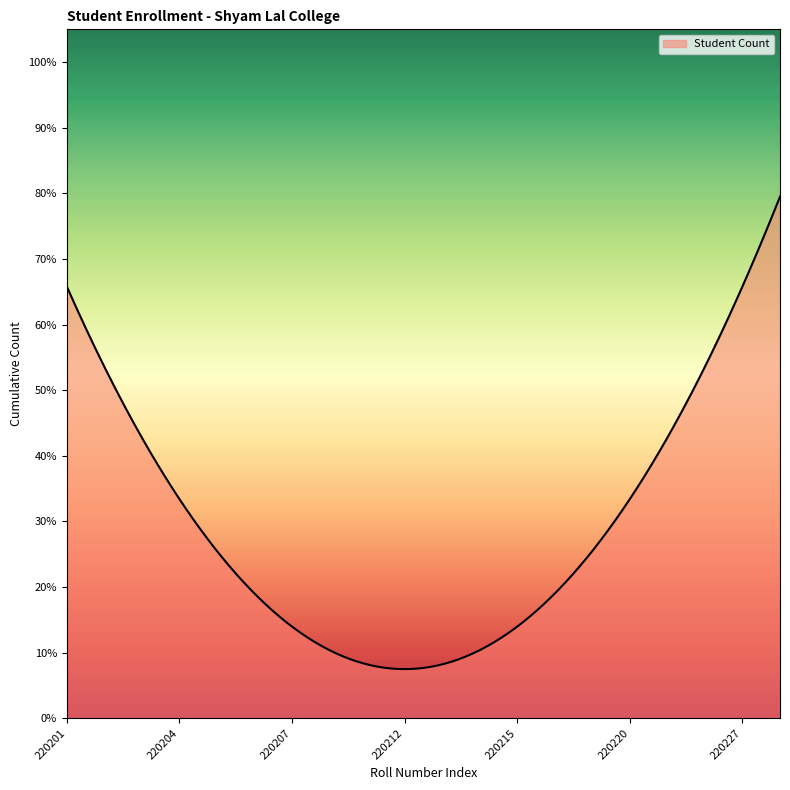

Is this an area chart (filled region under the line)?

Yes